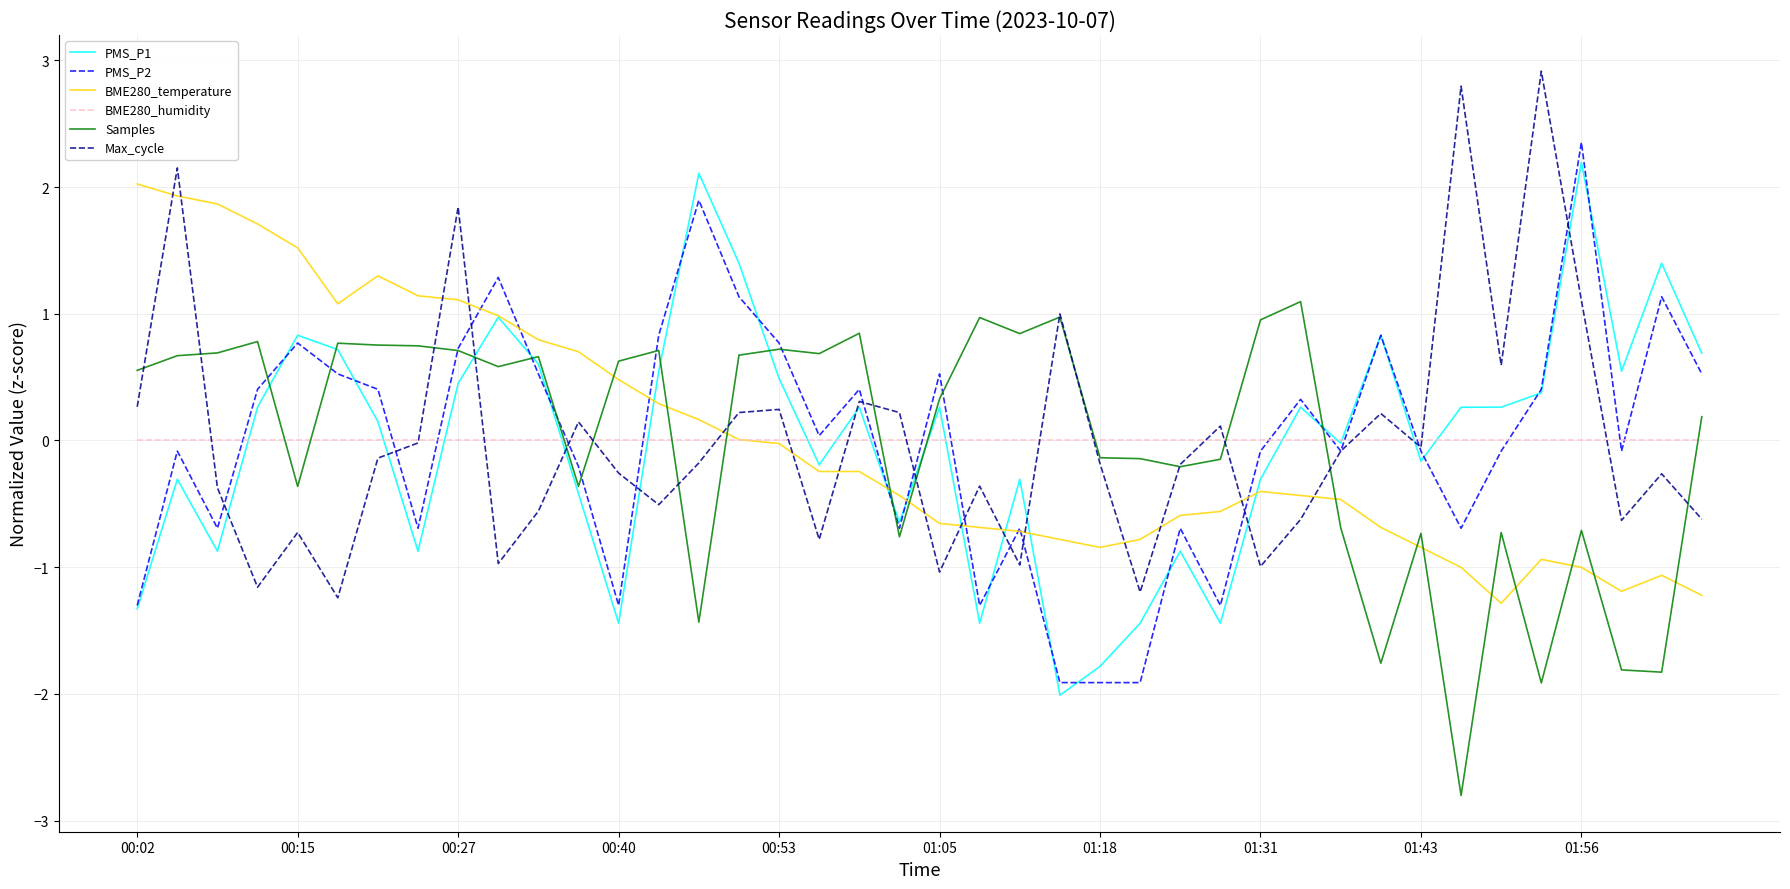

What is the lowest value of the PMS_P2 series?

-1.9